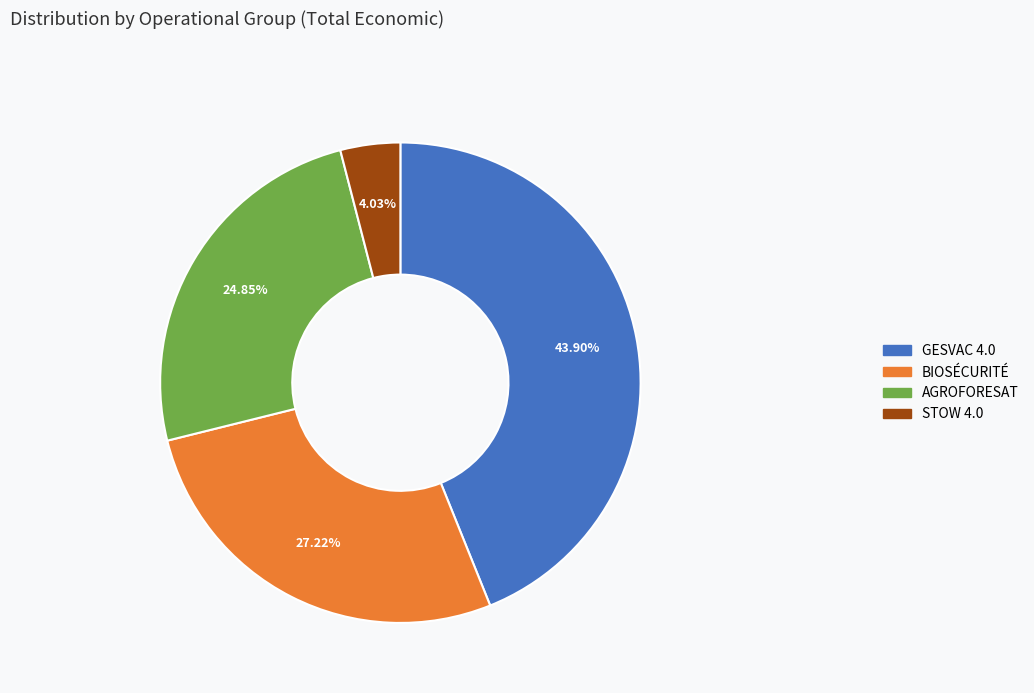

How much of the chart is everything except STOW 4.0?

96.0%